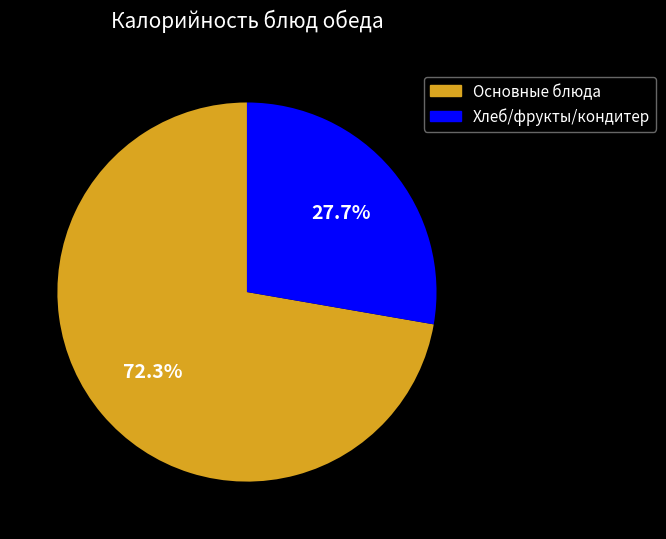

What is the largest slice in the pie chart?

Основные блюда